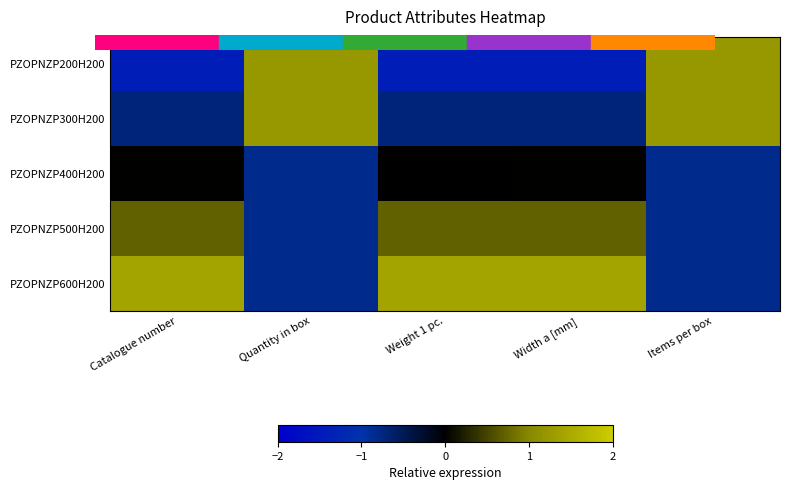

What is the maximum value shown in the chart?

1.4